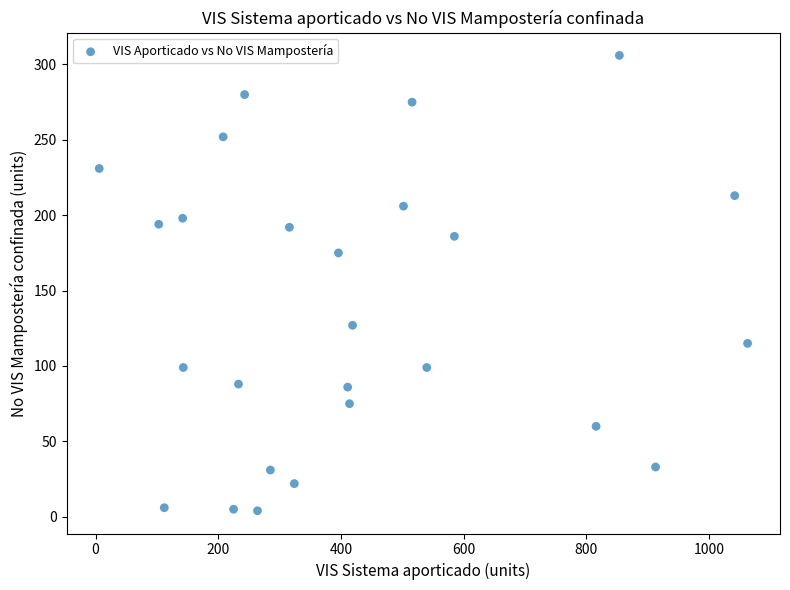

What Y value in the scatter plot is closest to 155?

175